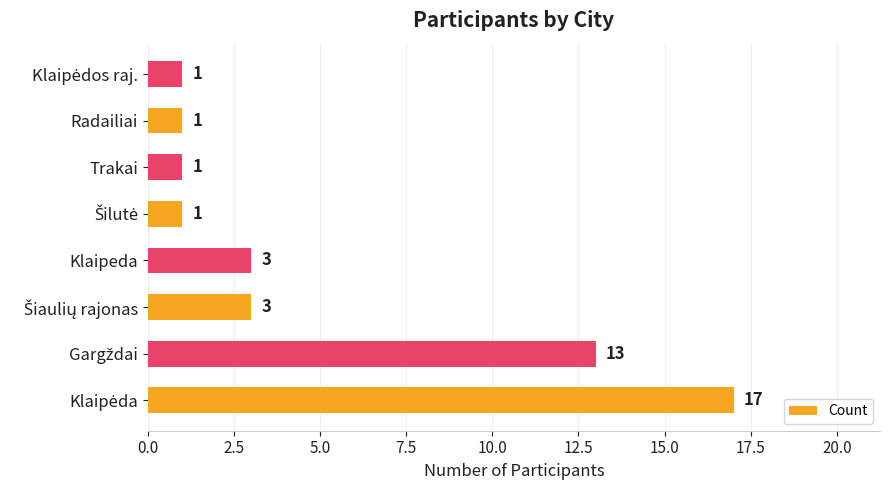

Reading top to bottom, what are all the values shown in this chart?

1	1	1	1	3	3	13	17